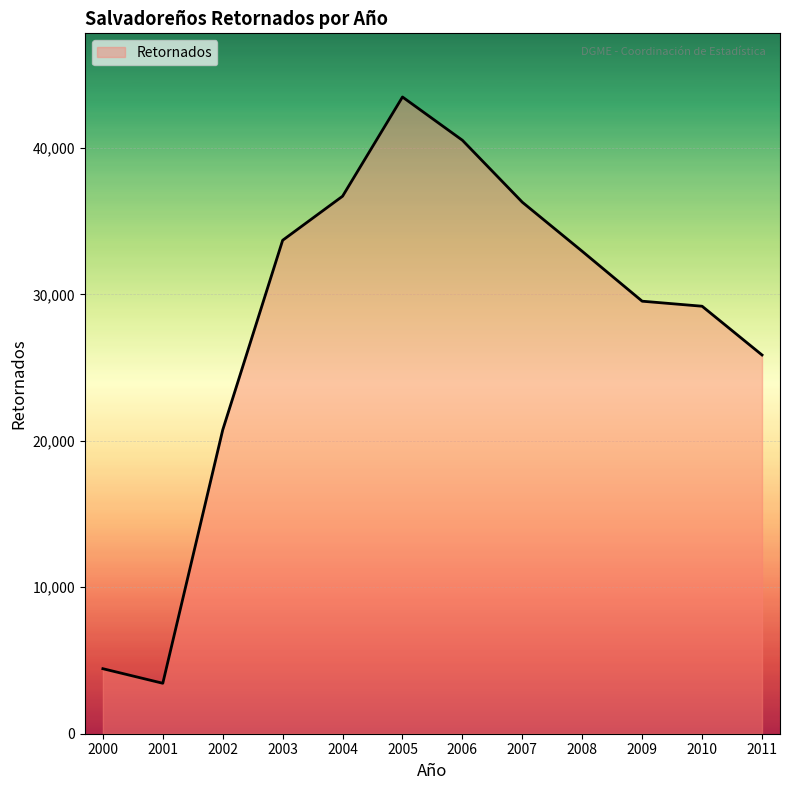

Which label corresponds to the smallest value in the chart?

2001